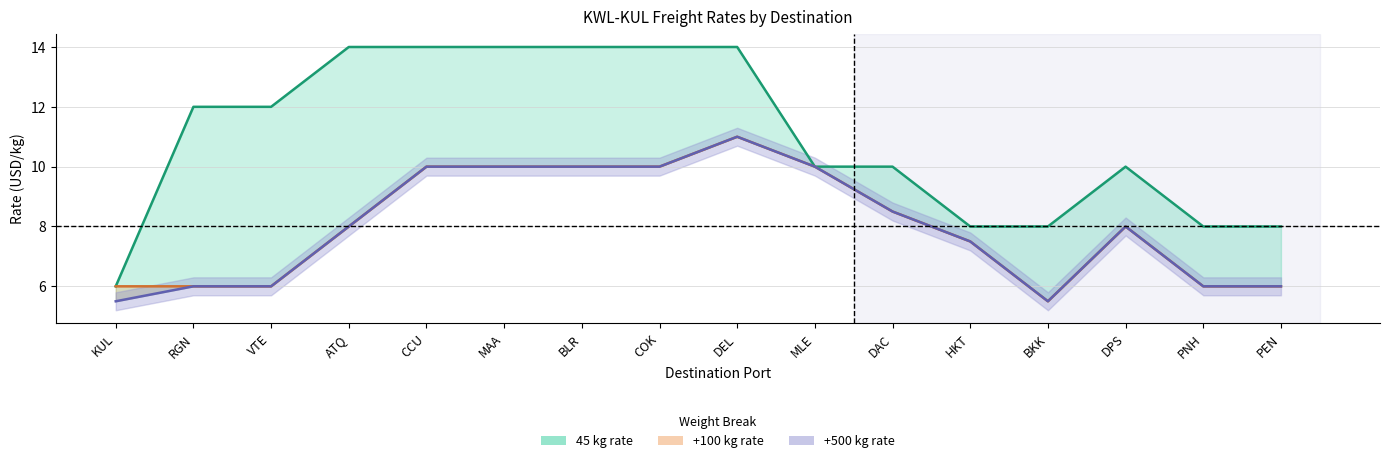

True or false: 45 and +100 cross at least once.

False